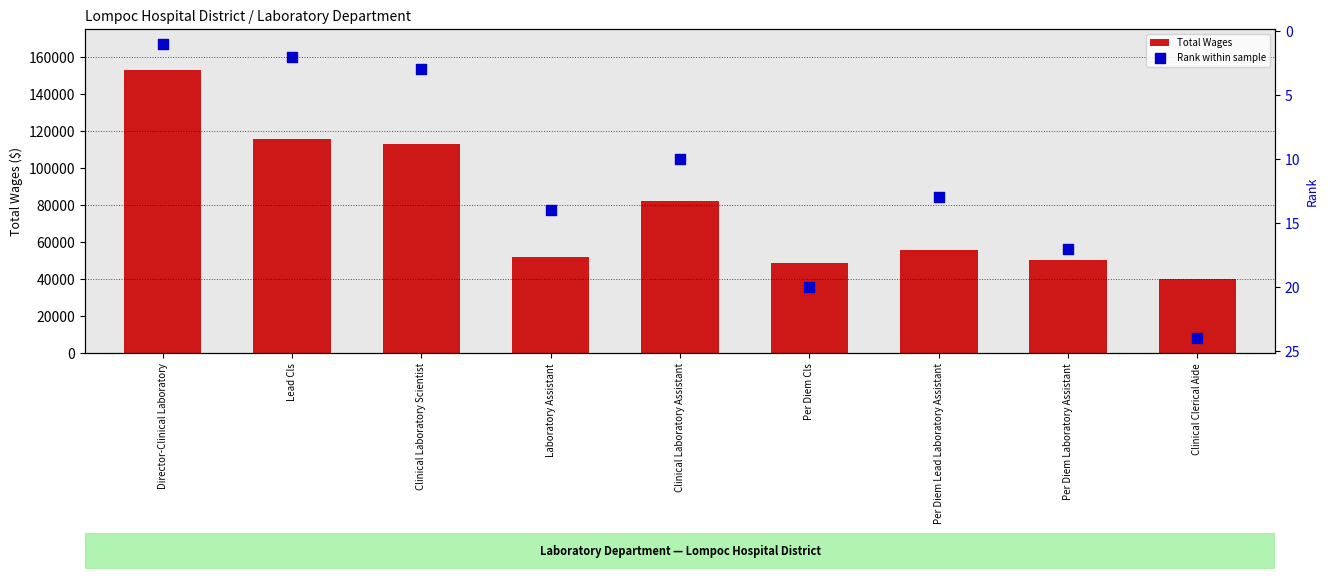

What are all the series names shown in the legend?

Total Wages, Rank within sample